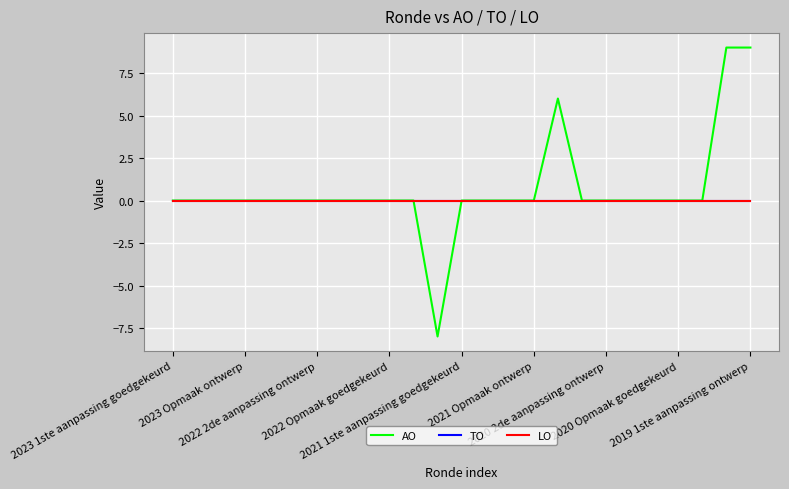

Which category has the highest value in the LO series?

2023 1ste aanpassing goedgekeurd